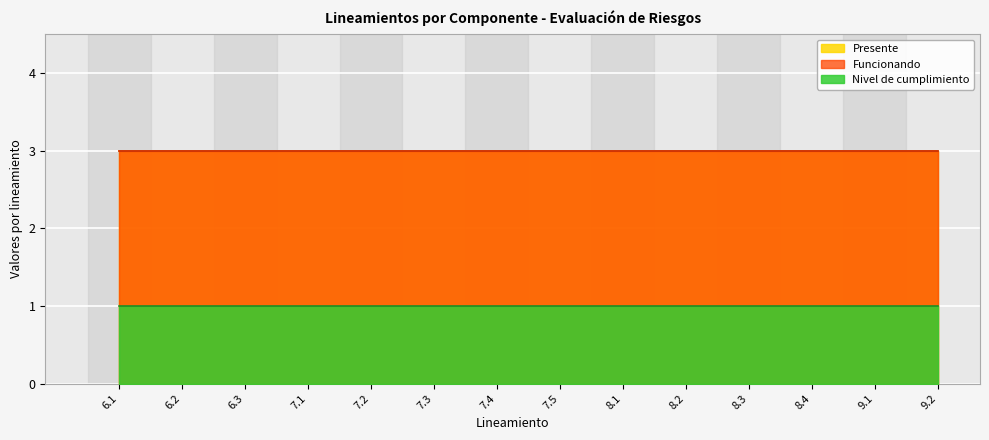

What is the spread (max minus min) of values at 7.1?

2